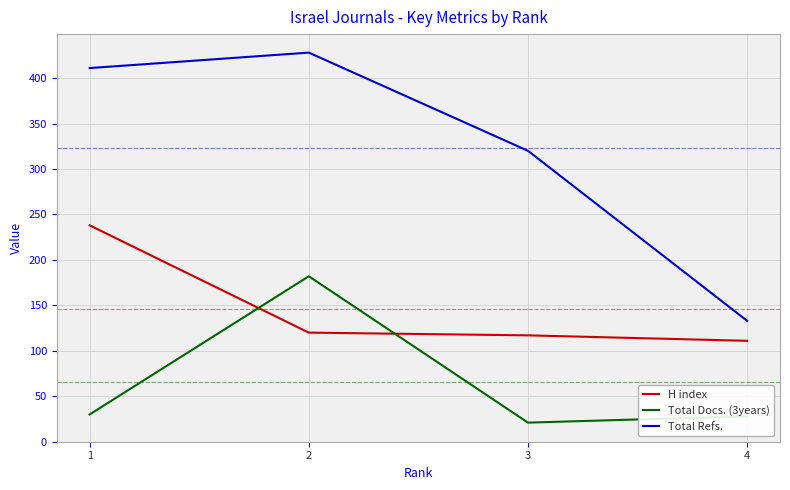

Is it true that H index equals 117 at 3?

True